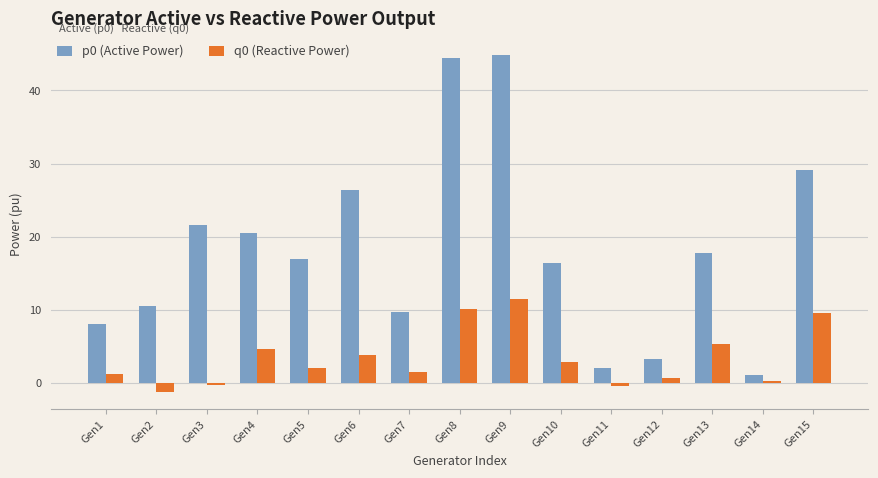

What is the minimum value for p0 (Active Power)?

1.1